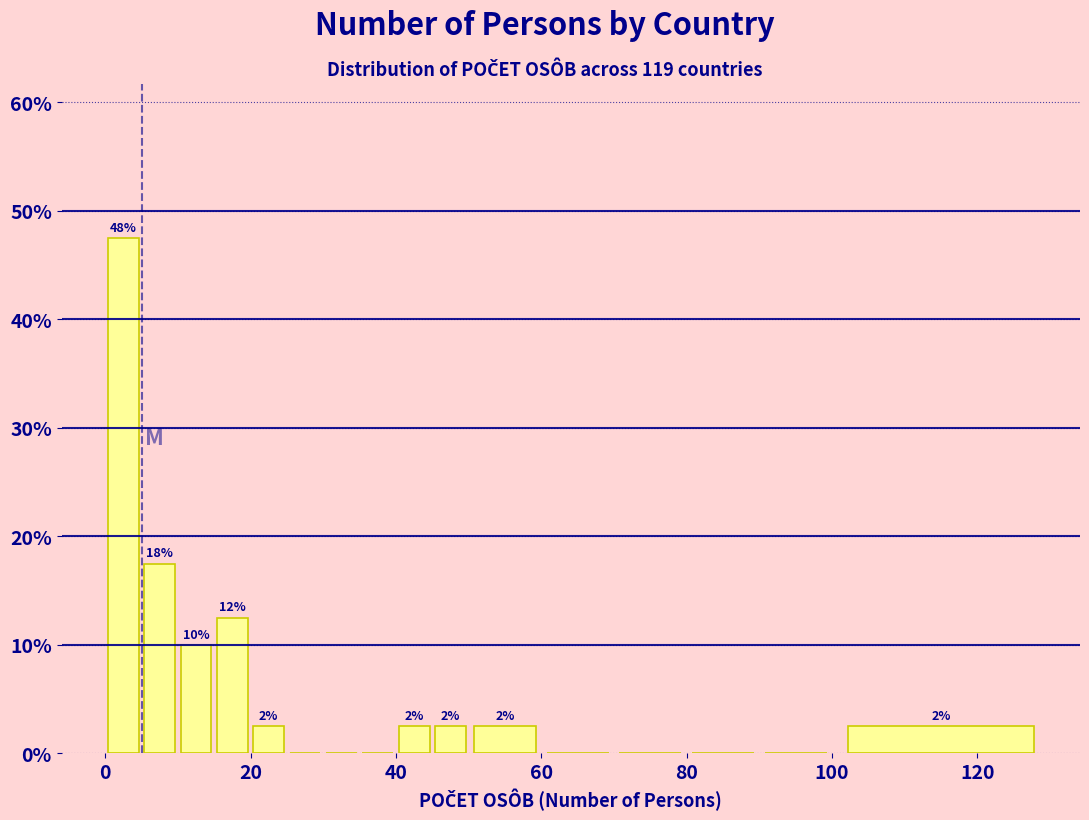

Around what value on the x-axis is the tallest bar? Give the approximate position of its centre, as read against the axis.

2